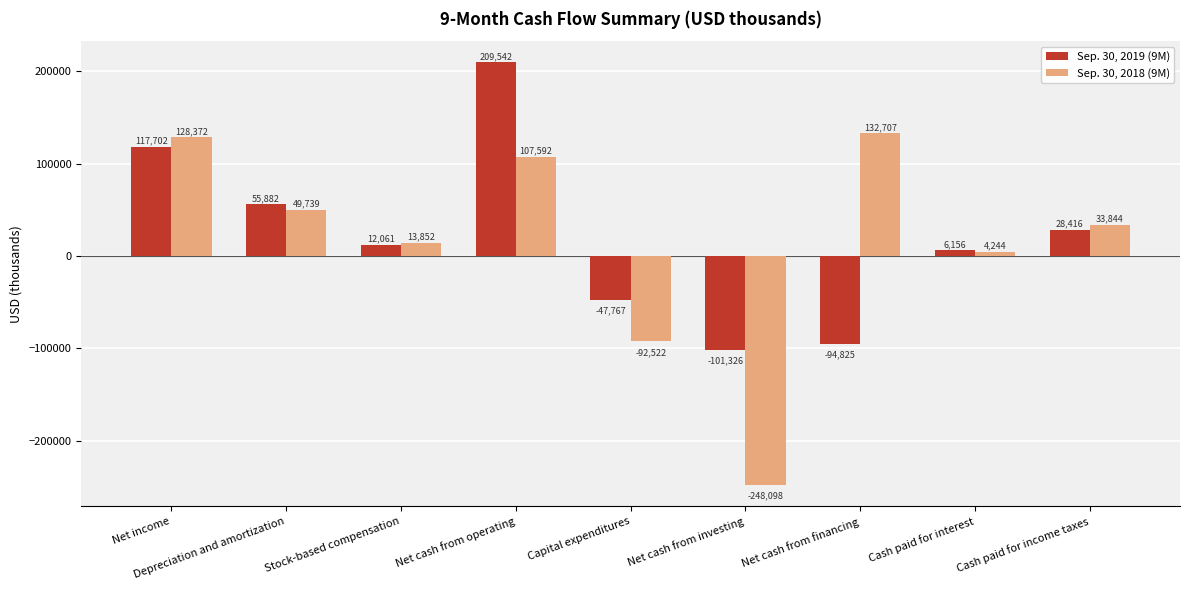

What are all the series names shown in the legend?

Sep. 30, 2019 (9M), Sep. 30, 2018 (9M)